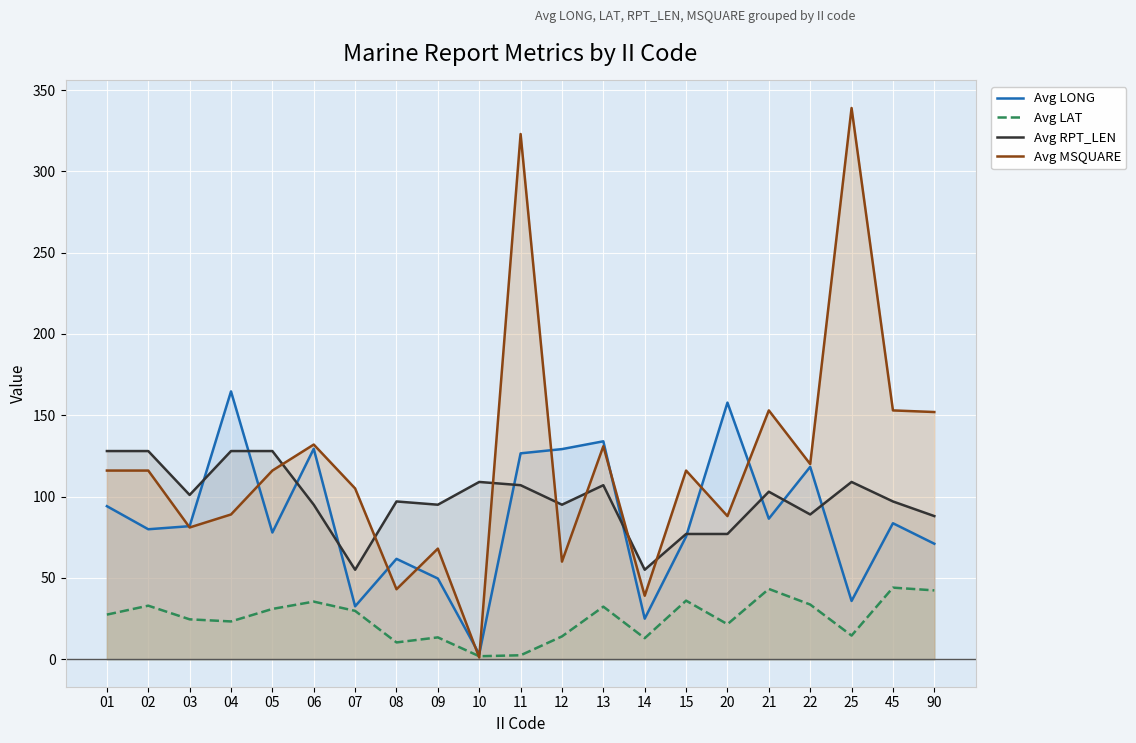

Which series has the largest total across all categories?

Avg MSQUARE